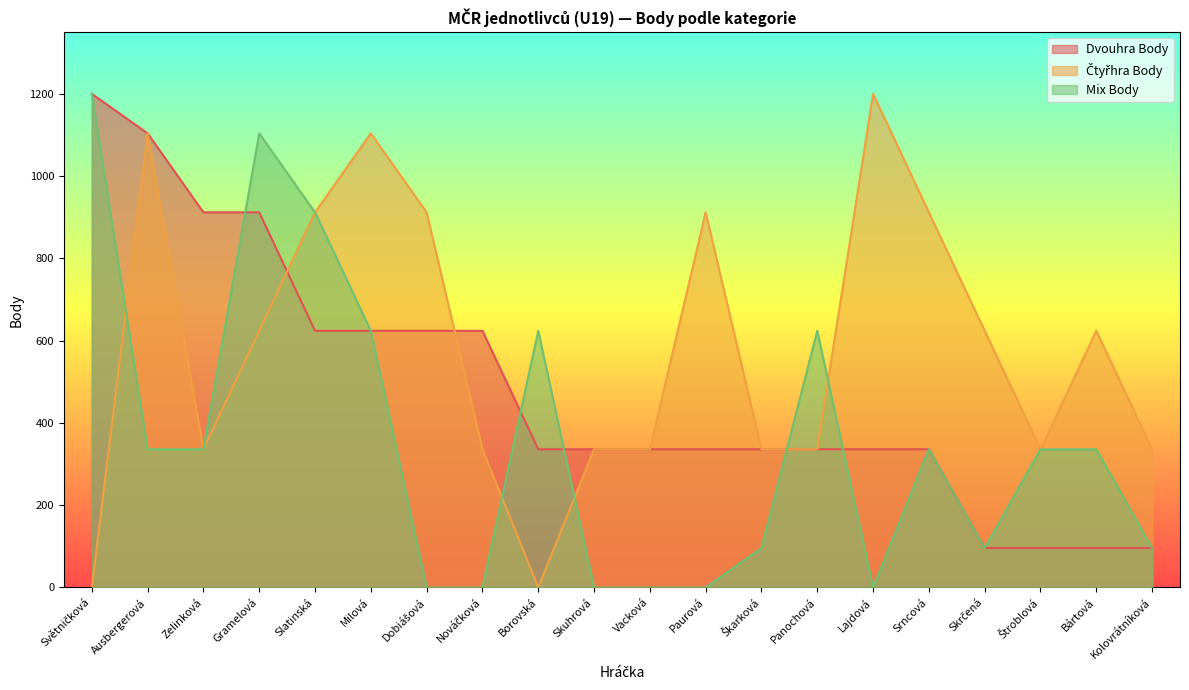

Rank the series by their average value, from highest to lowest.

Čtyřhra Body, Dvouhra Body, Mix Body